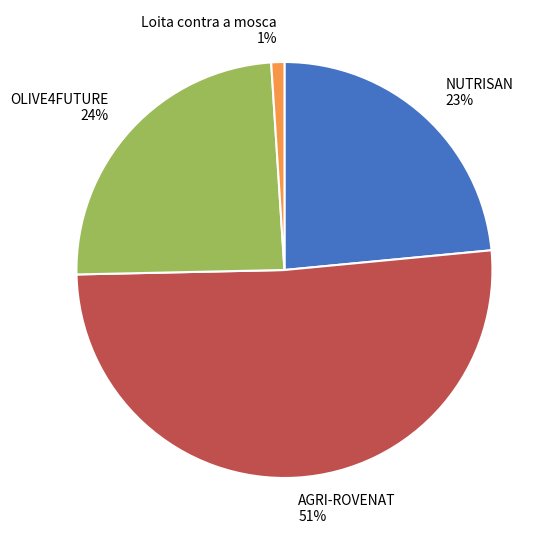

Is the sum of AGRI-ROVENAT and NUTRISAN greater than half?

Yes